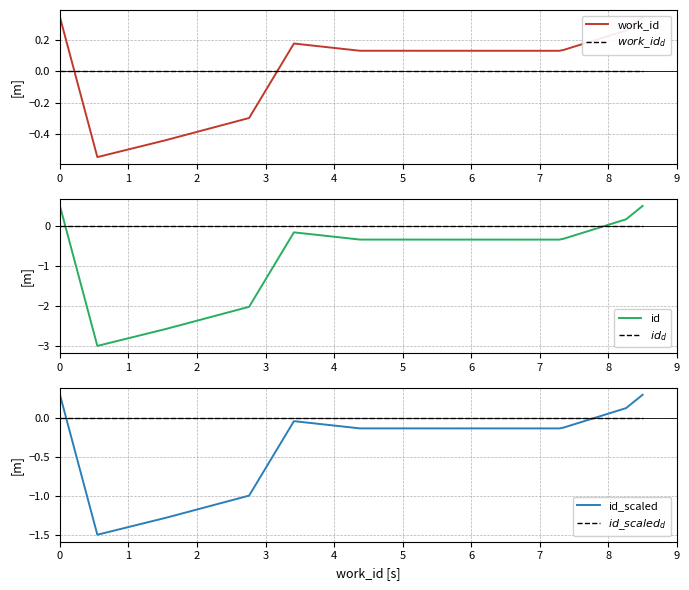

Is this an area chart (filled region under the line)?

No